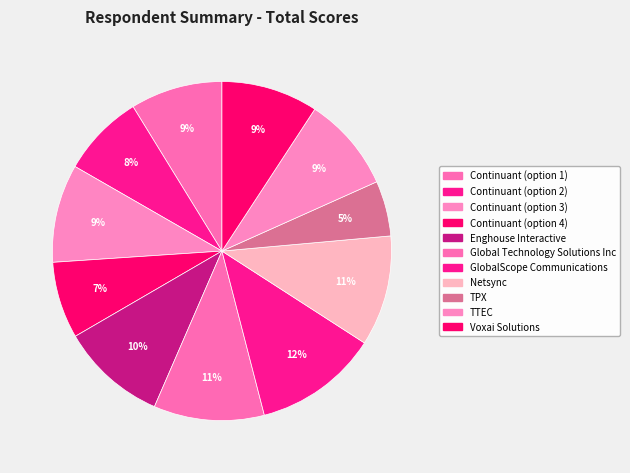

What percentage is NOT represented by TTEC?

90.9%